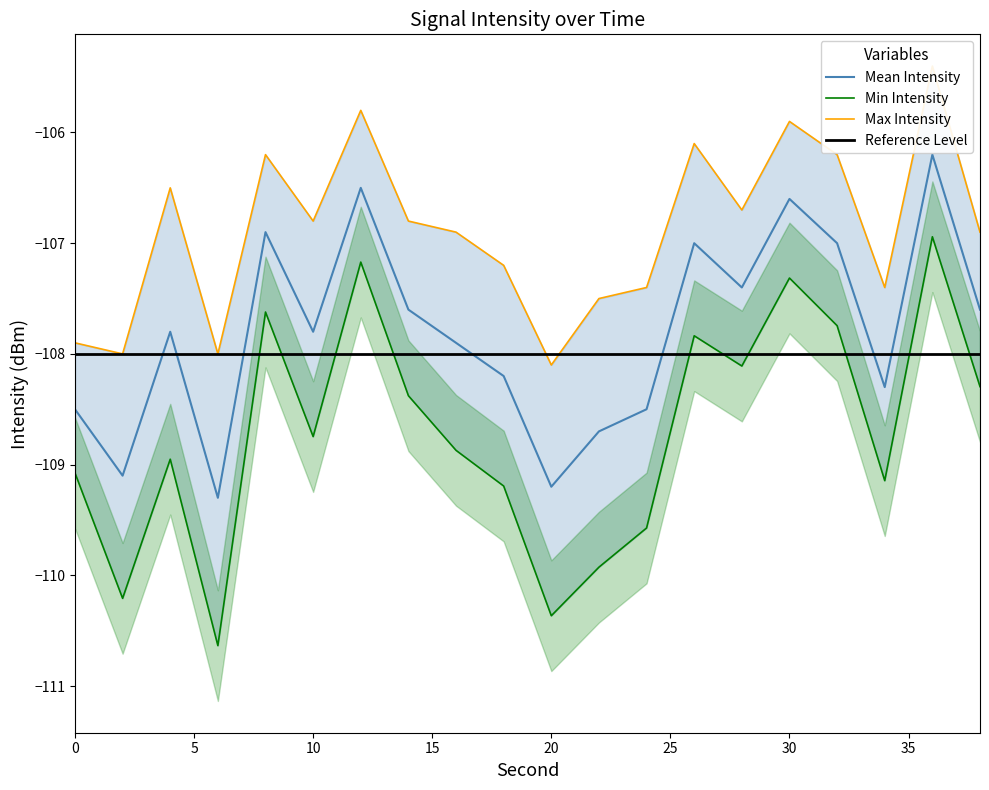

True or false: Mean Intensity and Min Intensity intersect in this chart.

False